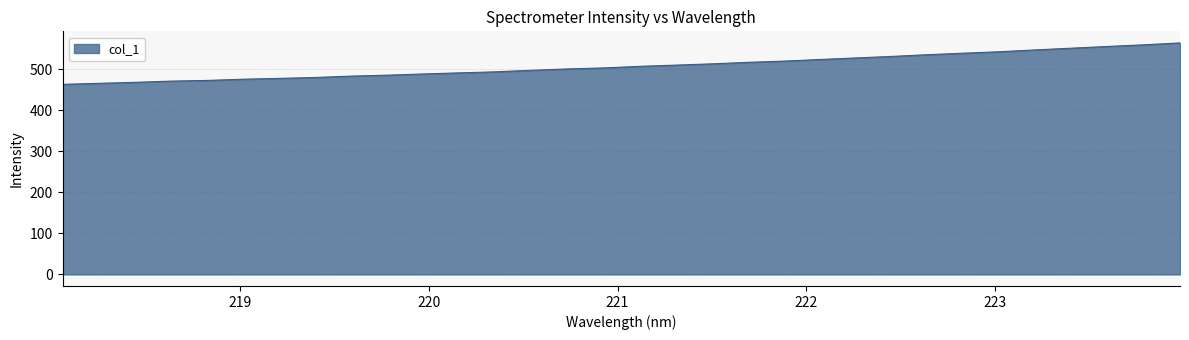

What is the greatest value displayed?

564.2